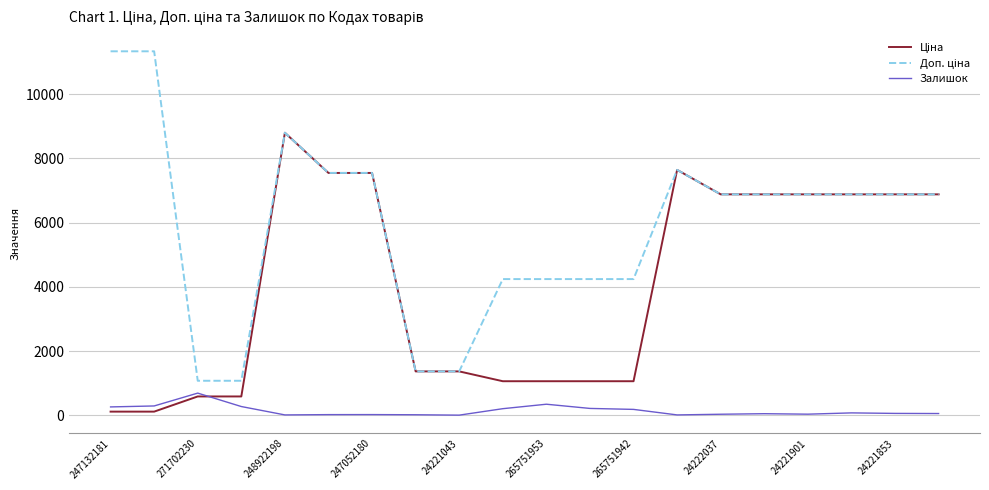

Reading left to right, transcribe all the data shown in this chart.

Ціна: 113.3	113.3	586.0	586.0	8797.6	7545.9	7545.9	1366.3	1366.3	1060.2	1060.2	1060.2	1060.2	7641.9	6879.5	6879.5	6879.5	6879.5	6879.5	6879.5
Доп. ціна: 11334.0	11334.0	1074.5	1074.5	8797.6	7545.9	7545.9	1366.0	1366.0	4240.9	4240.9	4240.9	4240.9	7641.9	6879.5	6879.5	6879.5	6879.5	6879.5	6879.5
Залишок: 260.0	290.0	690.0	272.0	11.0	20.0	21.0	16.0	4.0	205.0	344.0	213.0	183.0	11.0	32.0	49.0	34.0	74.0	58.0	54.0